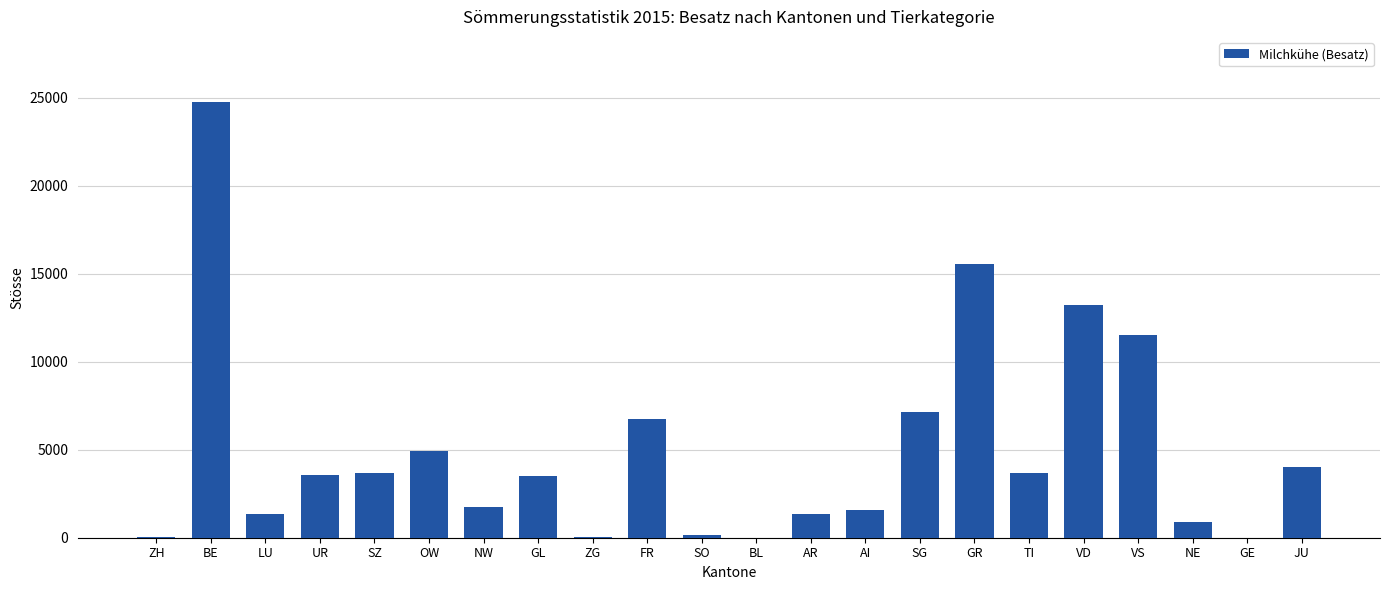

At which category does the chart reach its peak across all series?

BE